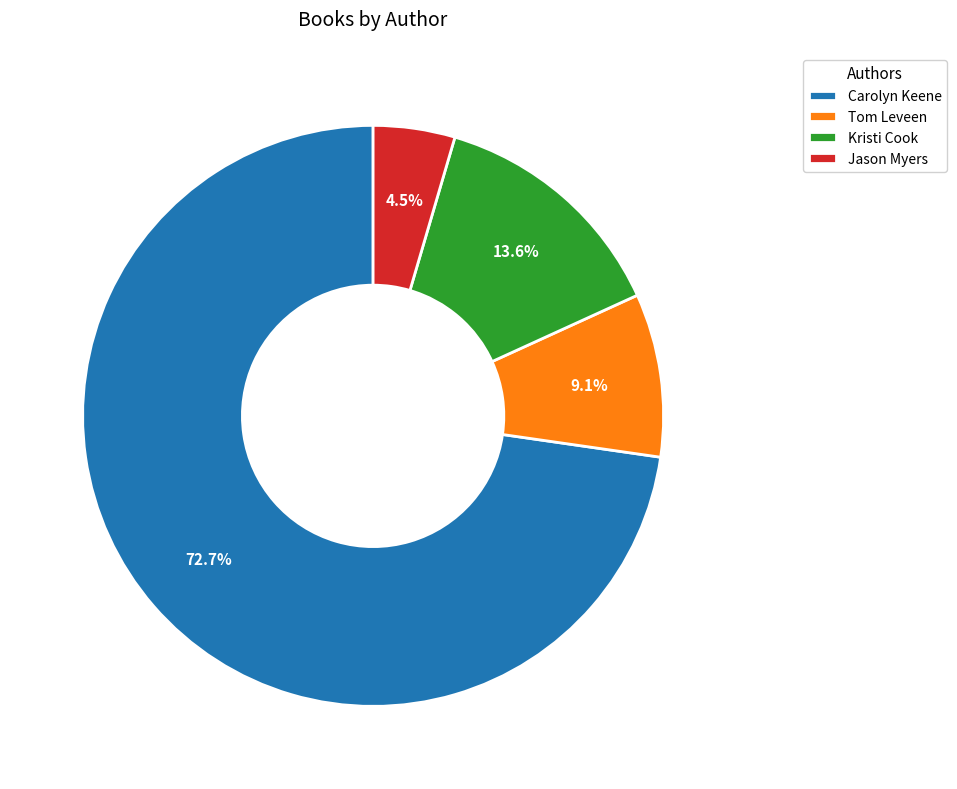

Is there a majority slice in this chart?

Yes